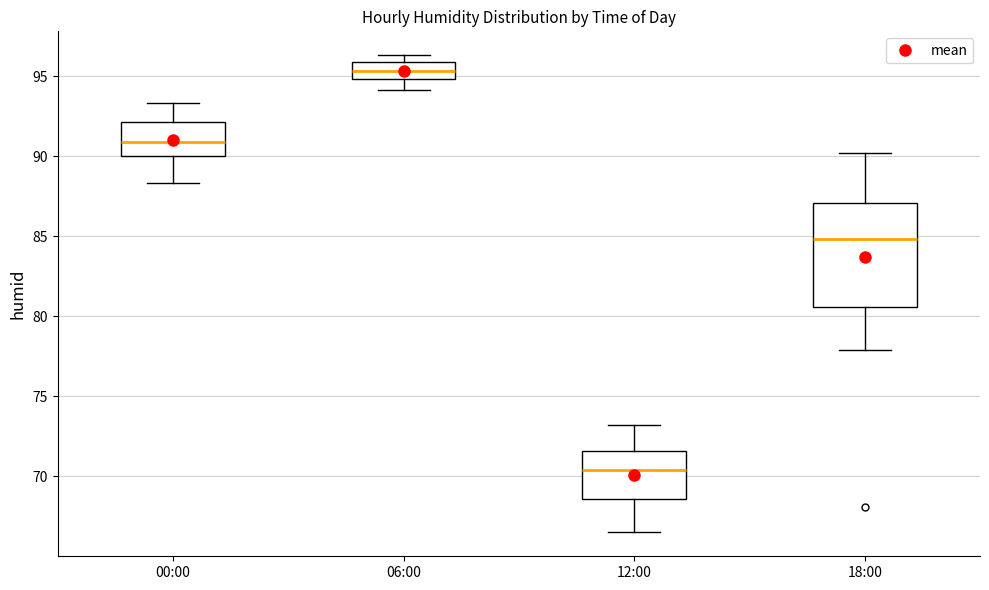

Reading left to right, read every box against the y-axis: the position of its median line, the range the box covers, and the ends of its whiskers. The values are not printed on the chart, so give them approximately, as read against the axis.

00:00: median 91.0, box 90.0 to 92.0, whiskers 88.5 to 93.5
06:00: median 95.5, box 95.0 to 96.0, whiskers 94.0 to 96.5
12:00: median 70.5, box 68.5 to 71.5, whiskers 66.5 to 73.0
18:00: median 85.0, box 80.5 to 87.0, whiskers 78.0 to 90.0